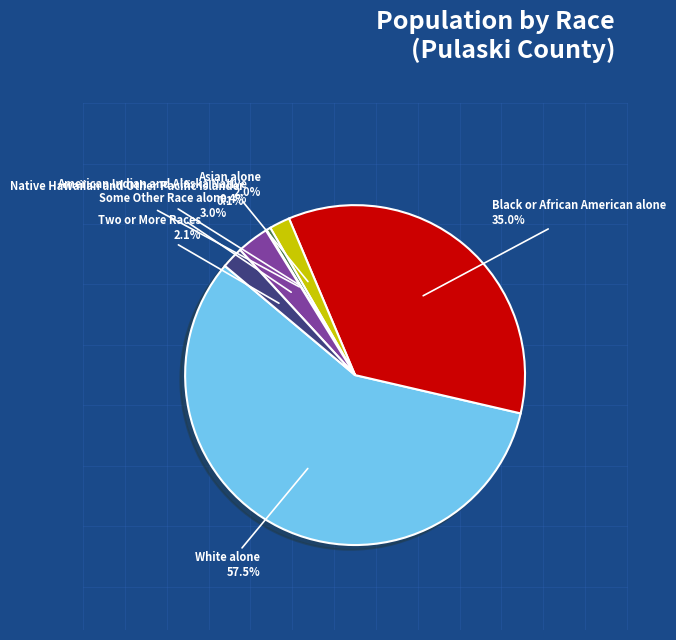

Between Black or African American alone and Asian alone, which is larger?

Black or African American alone